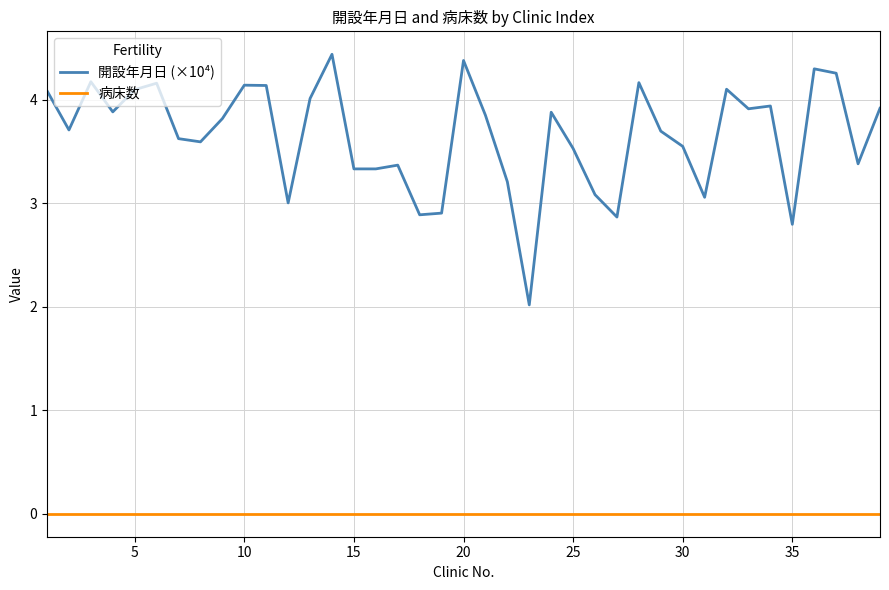

Which series has the widest spread of values?

開設年月日 (×10⁴)